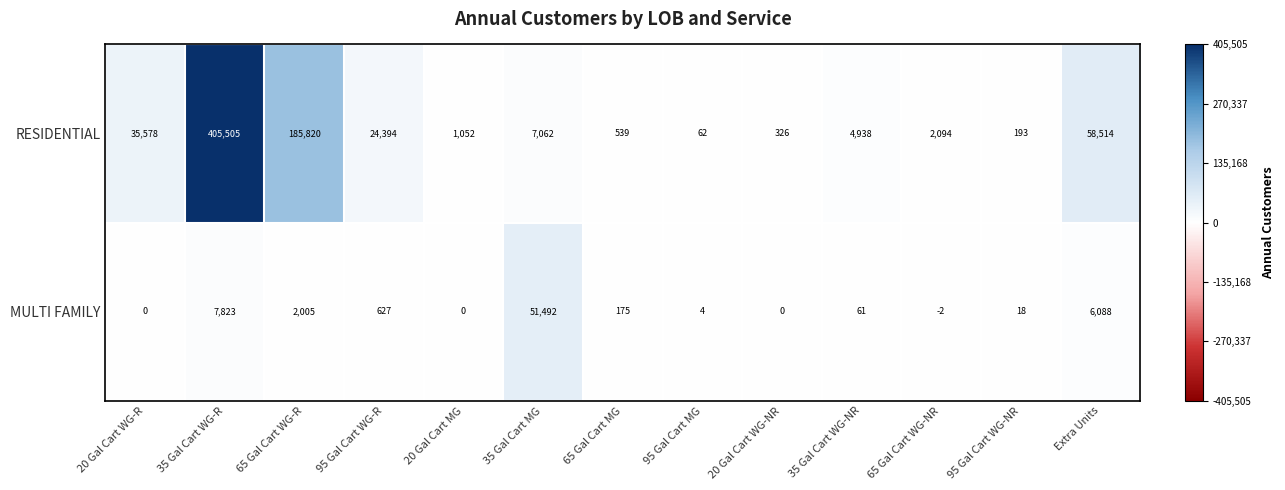

At how many categories does at least one series exceed 129828?

2